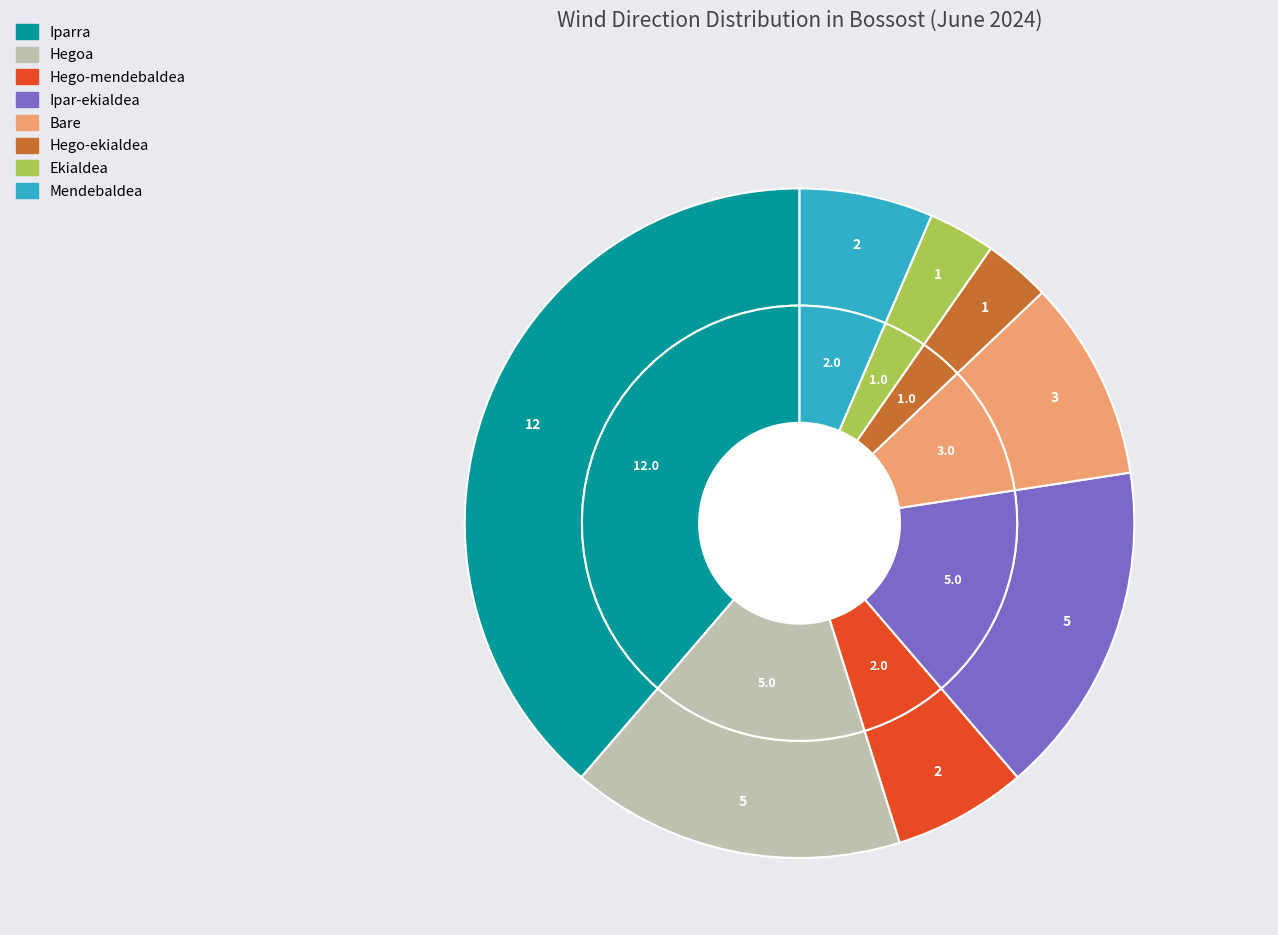

What is the ratio of the value at Ekialdea to the value at Iparra?

0.1